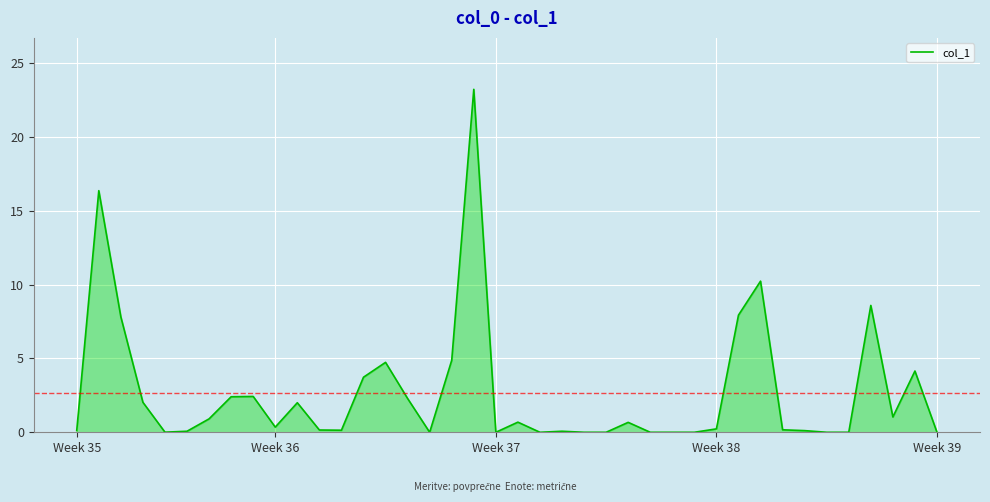

Count the number of data series in this chart.

1